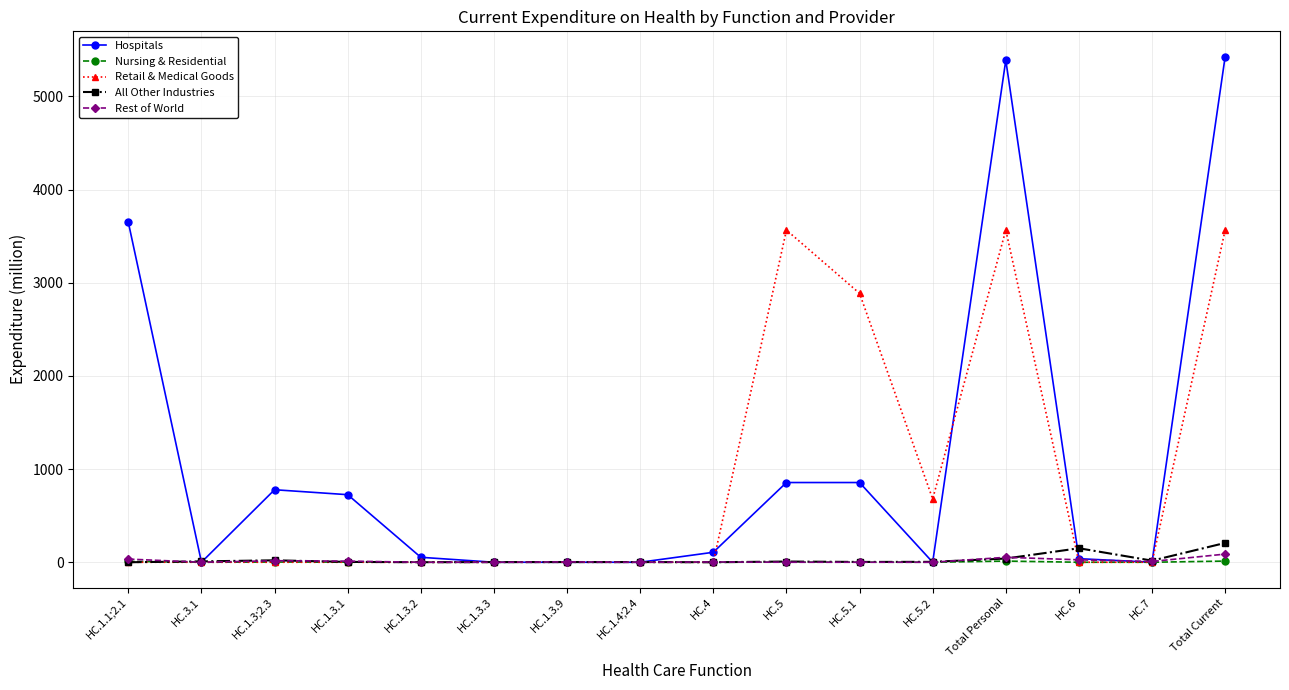

Does the chart display data point markers on the line(s)?

Yes